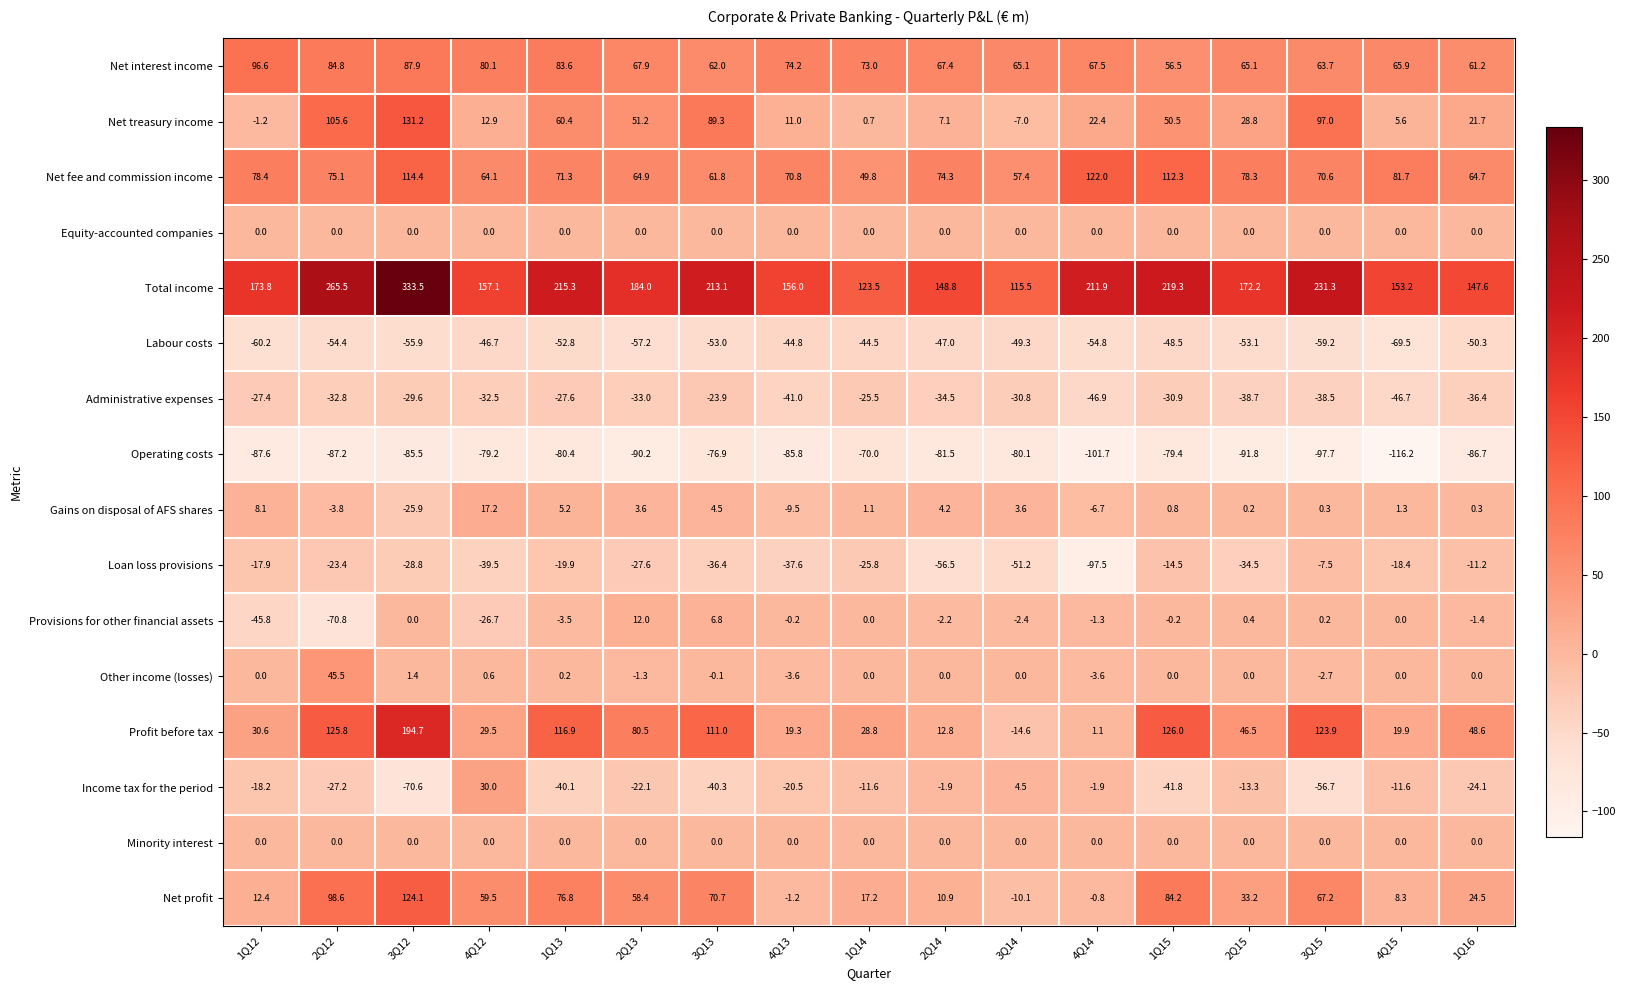

Rank the categories by Net fee and commission income value from lowest to highest.

1Q14, 3Q14, 3Q13, 4Q12, 1Q16, 2Q13, 3Q15, 4Q13, 1Q13, 2Q14, 2Q12, 2Q15, 1Q12, 4Q15, 1Q15, 3Q12, 4Q14